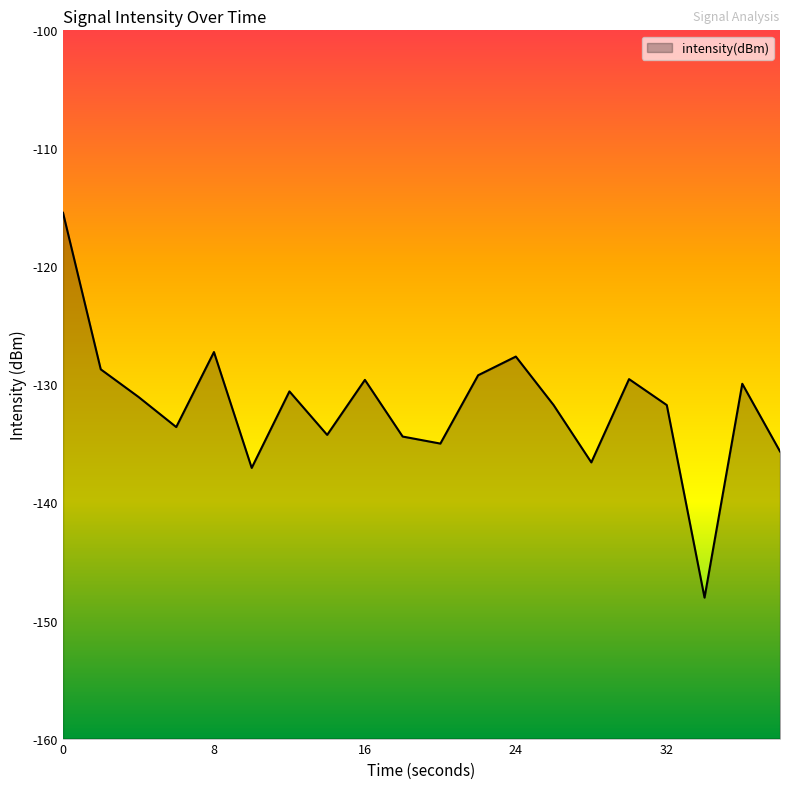

What is the maximum value shown in the chart?

-115.5